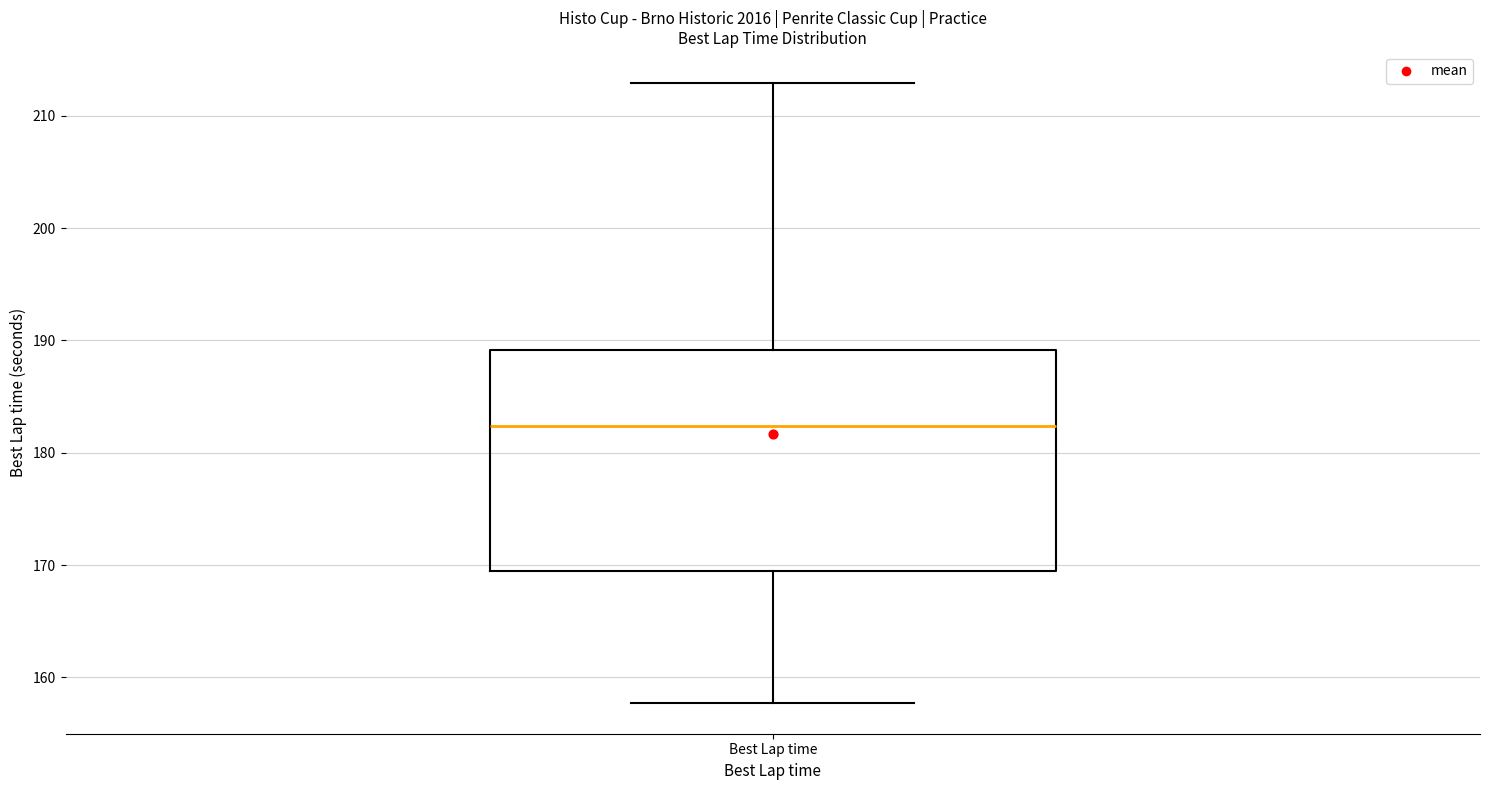

Read this box plot against the y-axis: the position of the median line, the range covered by the box, and the ends of both whiskers. The values are not printed on the chart, so give them approximately, as read against the axis.

median 182, box 169 to 189, whiskers 158 to 213